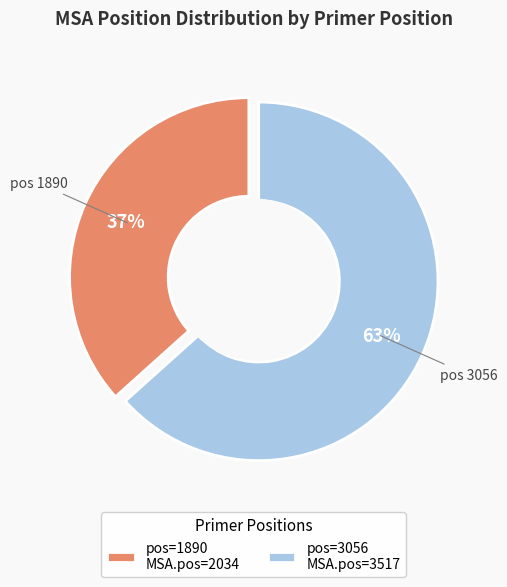

Is the sum of 3056 and 1890 greater than half?

Yes